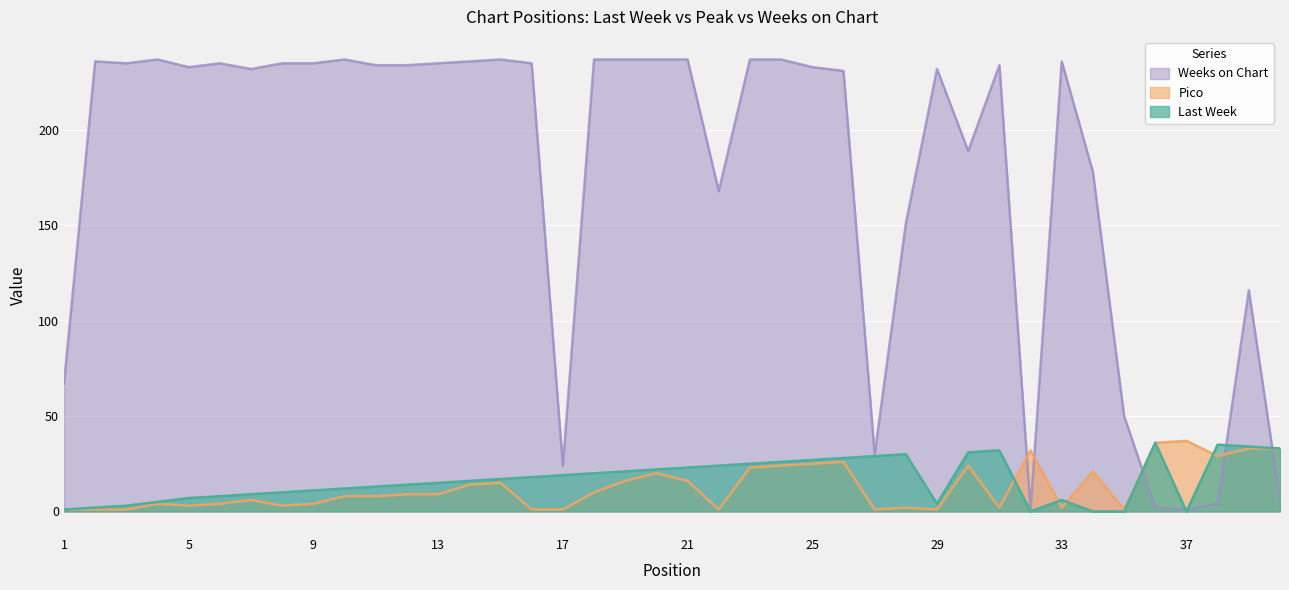

What is the sum of the Last Week values at 32 and 21?

23